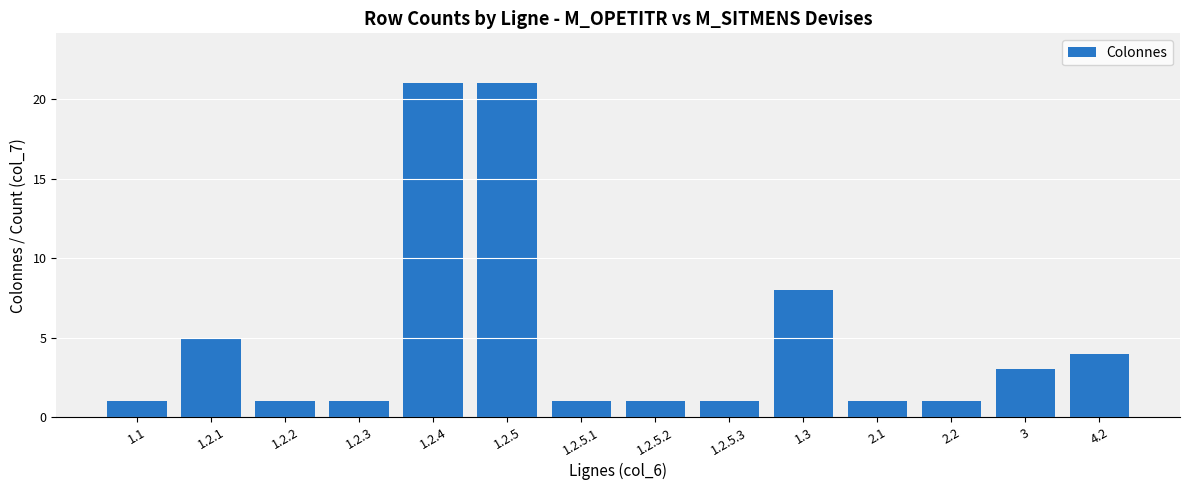

Reading right to left, extract all data points from this chart.

4.2=4	3=3	2.2=1	2.1=1	1.3=8	1.2.5.3=1	1.2.5.2=1	1.2.5.1=1	1.2.5=21	1.2.4=21	1.2.3=1	1.2.2=1	1.2.1=5	1.1=1